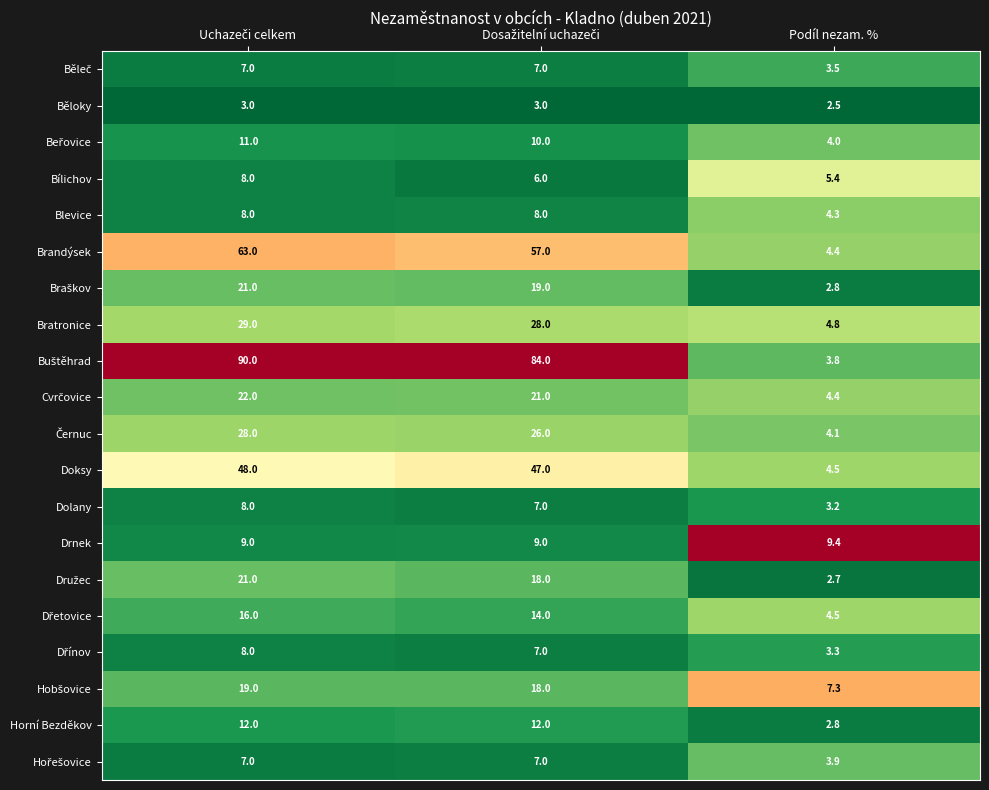

Read the Brandýsek value at Podíl nezam. %.

4.4